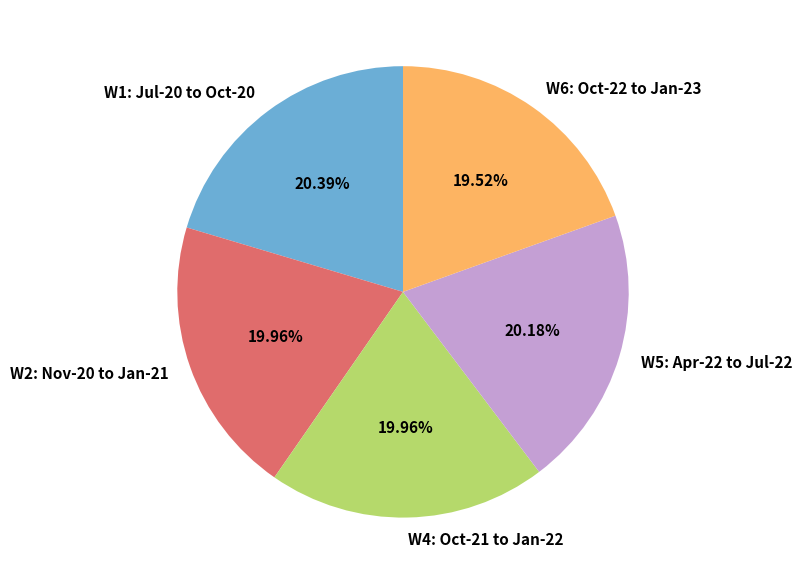

Is it true that W2: Nov-20 to Jan-21 is 7% of the pie?

False